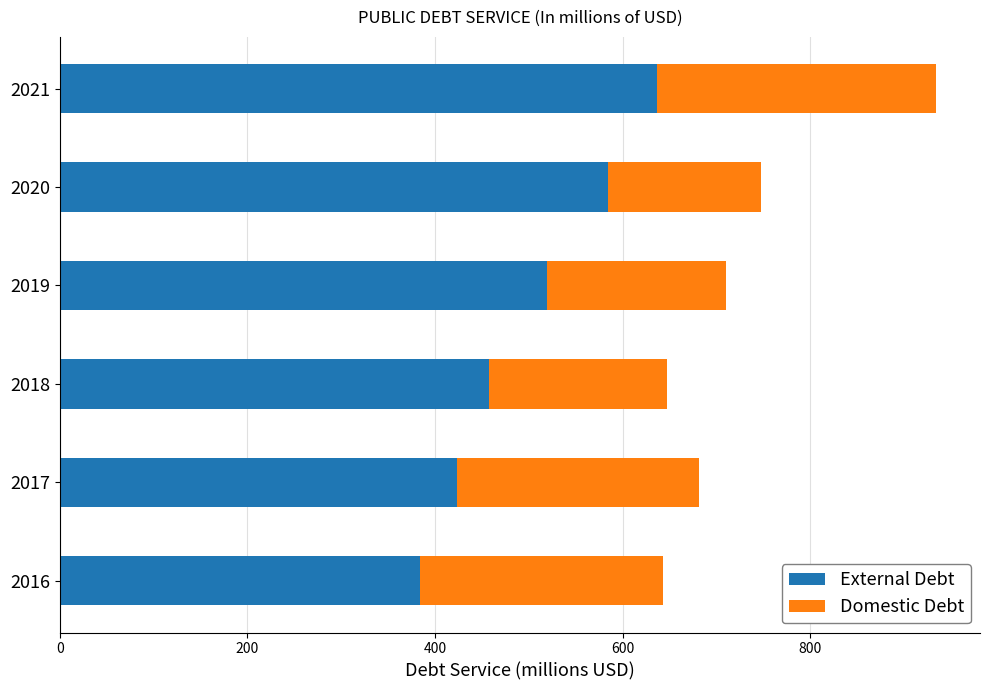

Rank the categories by External Debt value from lowest to highest.

2016, 2017, 2018, 2019, 2020, 2021